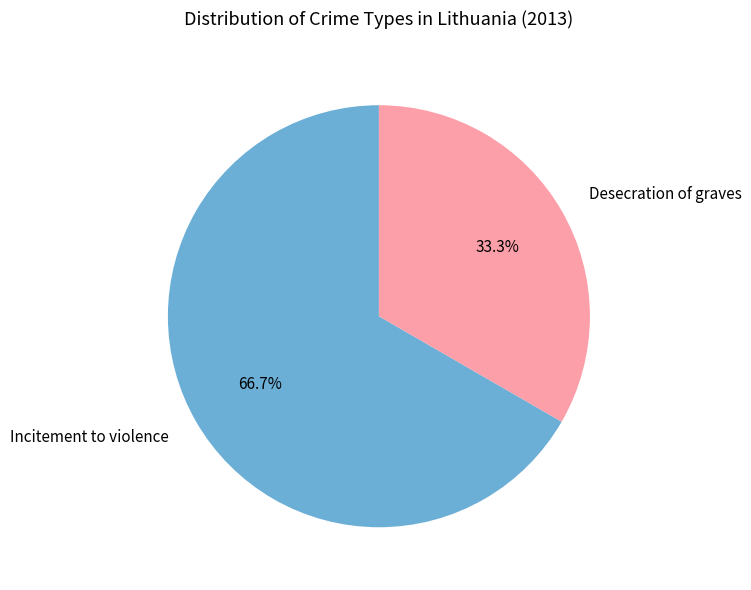

What is the largest slice in the pie chart?

Incitement to violence